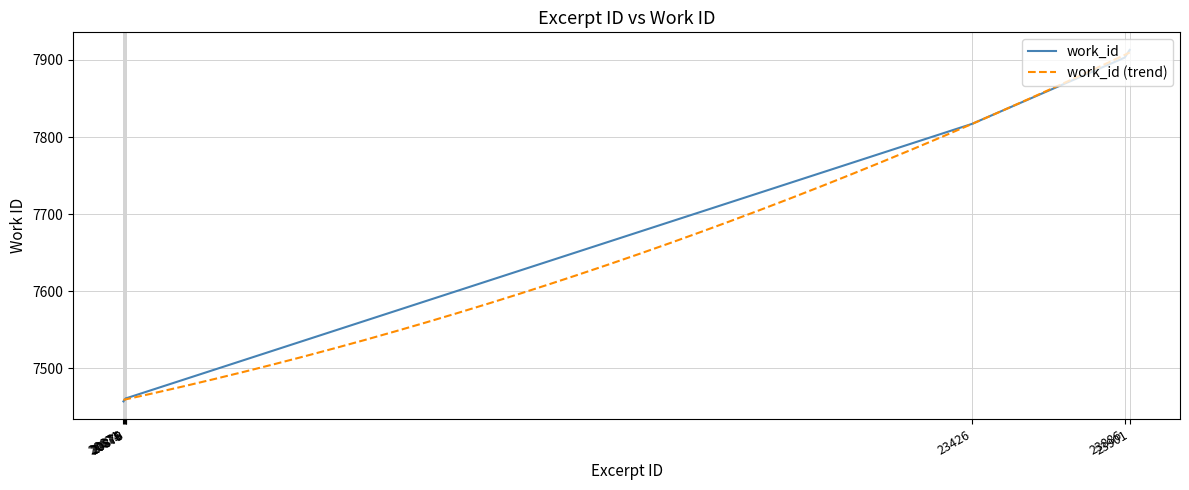

What is the difference between the values at 20871 and 20874?

2